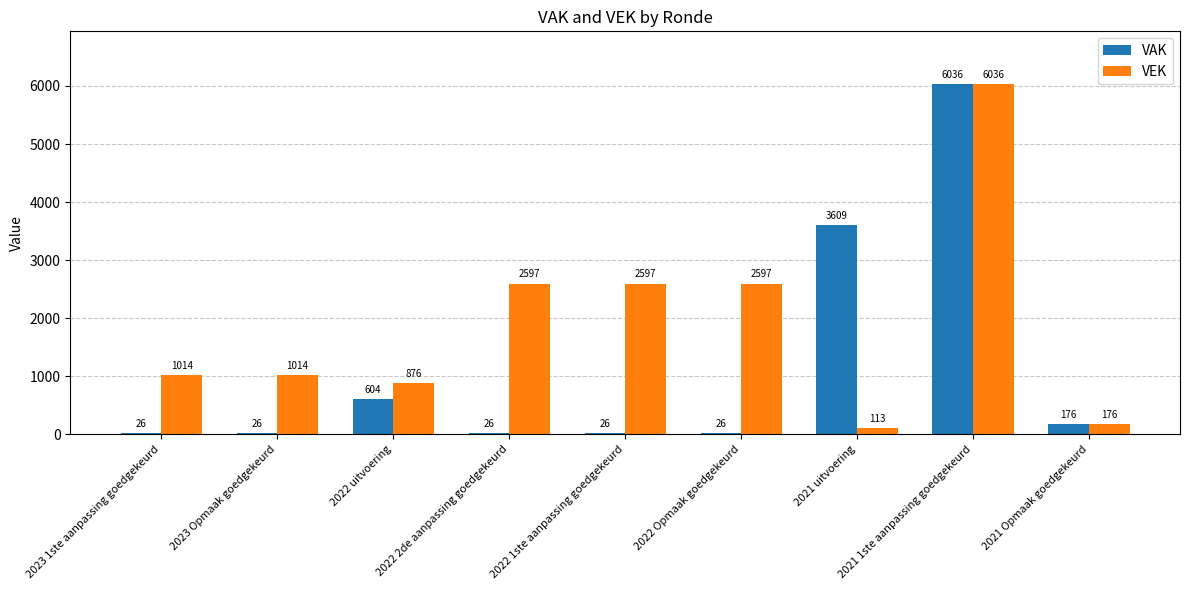

List the series in order of their overall mean, highest first.

VEK, VAK